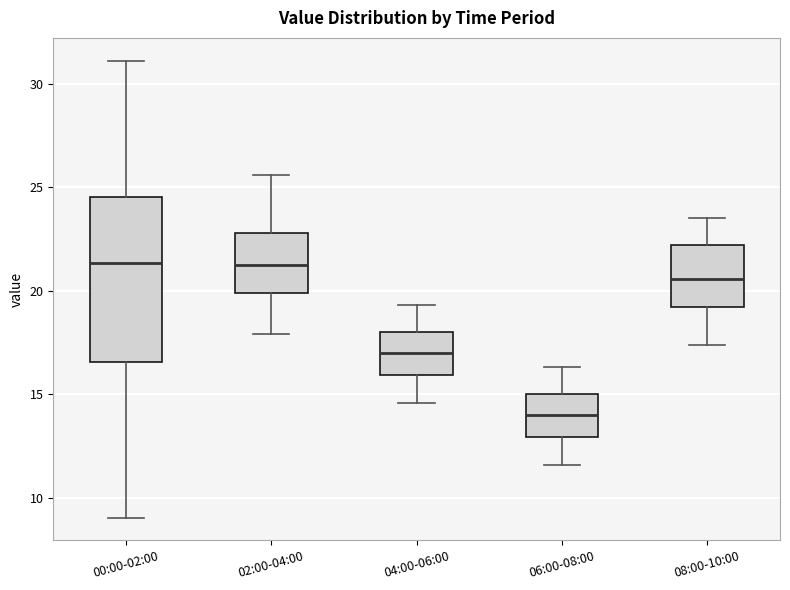

Reading left to right, transcribe this box plot: for each box, give where its median line is, the range the box spans, and where its two whiskers end, as read against the y-axis. The values are not printed on the chart, so give them approximately, as read against the axis.

00:00-02:00: median 21.5, box 16.5 to 24.5, whiskers 9.0 to 31.0
02:00-04:00: median 21.0, box 20.0 to 23.0, whiskers 18.0 to 25.5
04:00-06:00: median 17.0, box 16.0 to 18.0, whiskers 14.5 to 19.5
06:00-08:00: median 14.0, box 13.0 to 15.0, whiskers 11.5 to 16.5
08:00-10:00: median 20.5, box 19.0 to 22.0, whiskers 17.5 to 23.5